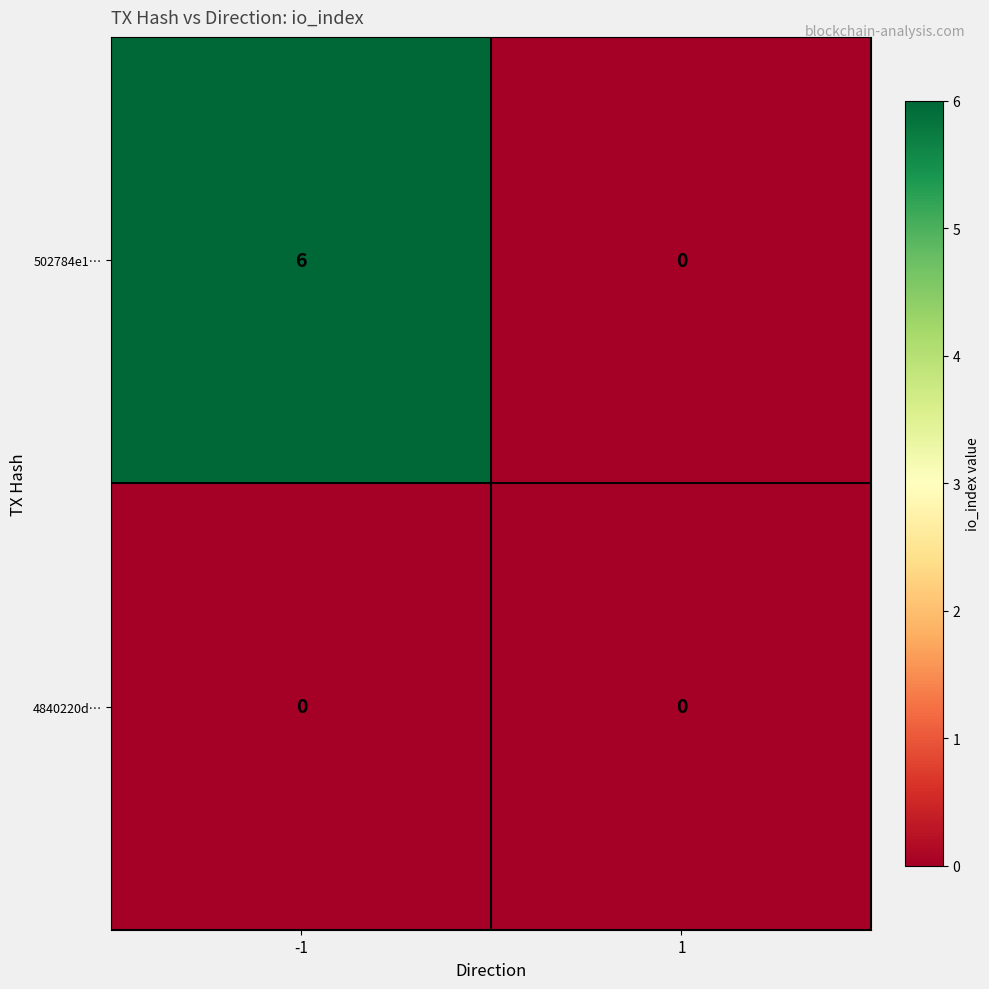

What is the spread (max minus min) of values at -1?

6